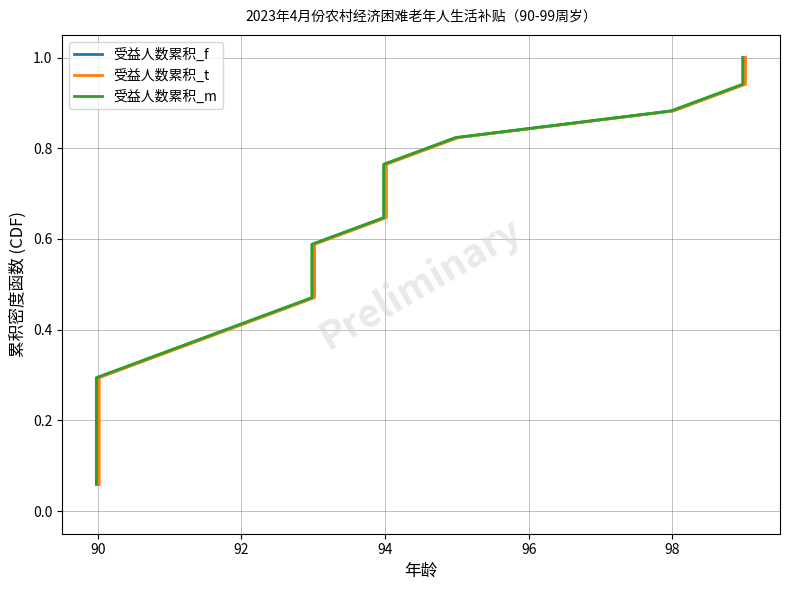

True or false: 受益人数累积_m has more than 2 points higher than both neighbors.

False